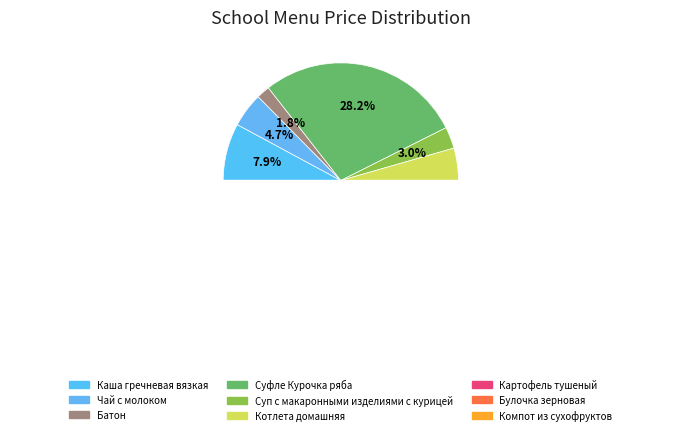

Approximately how many times larger is the value at Котлета домашняя compared to Каша гречневая вязкая?

4.3